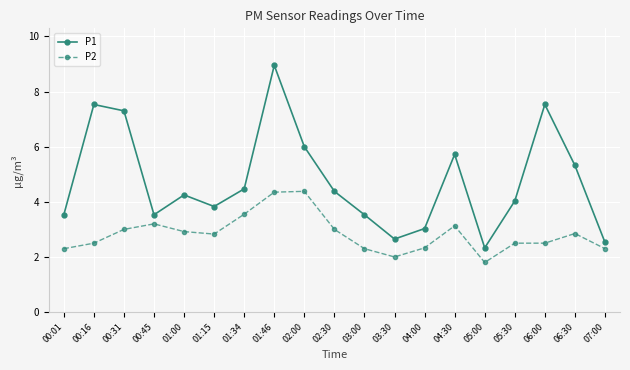

What is the total value across all series at 01:34?

8.0